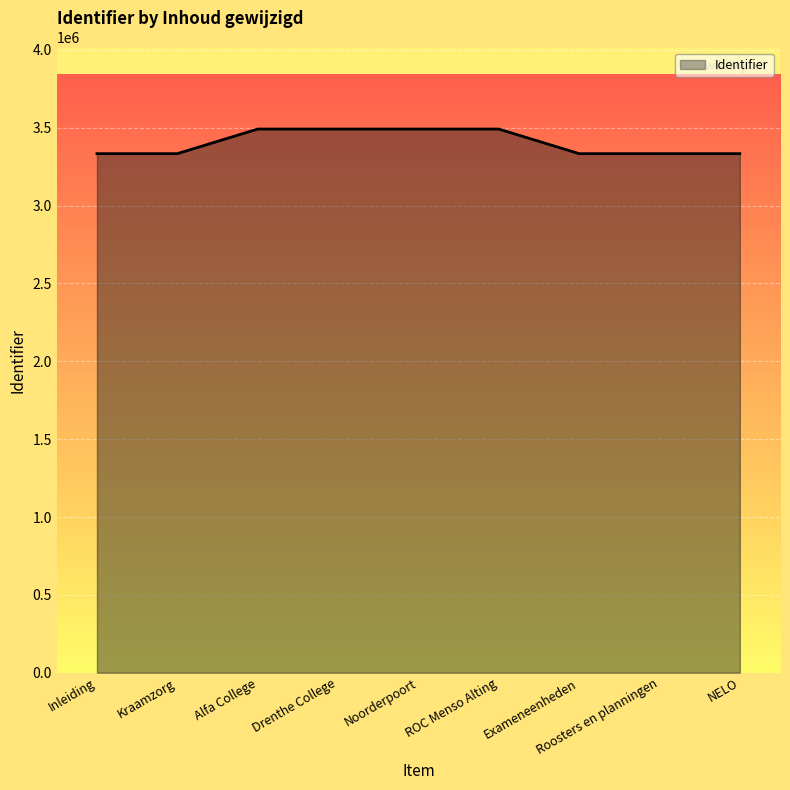

What is the ratio of the value at Noorderpoort to the value at ROC Menso Alting?

1.0